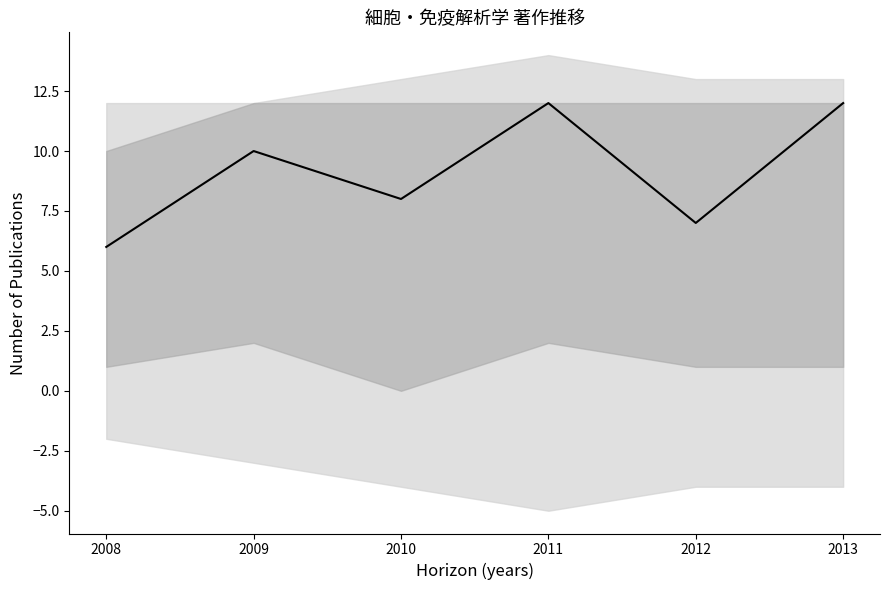

What is the value of the 2nd point from the left?

10